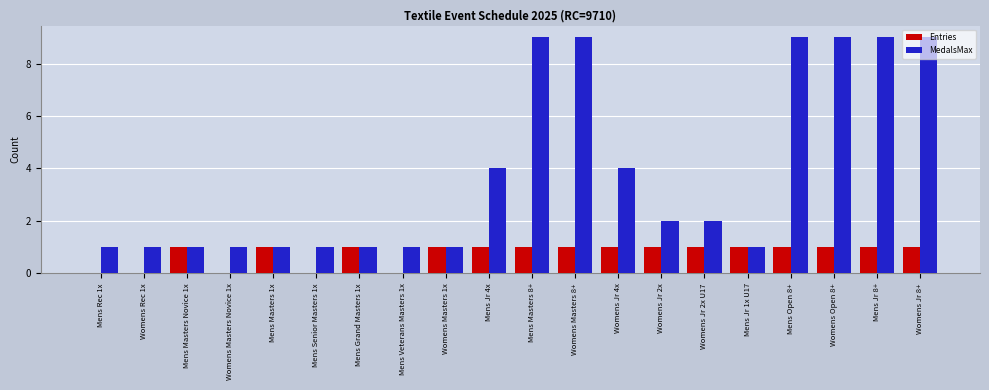

What is the total value across all series at Womens Open 8+?

10